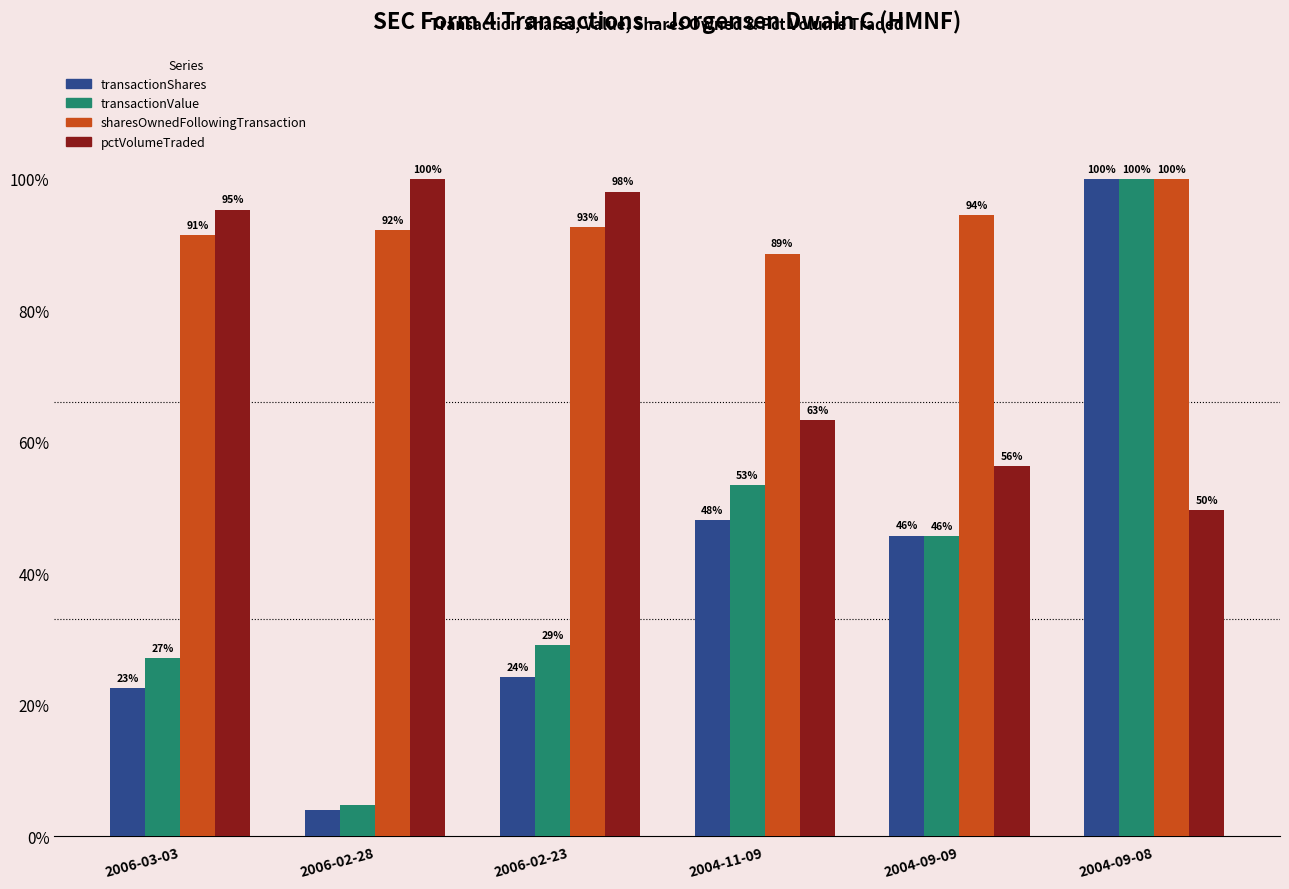

True or false: transactionValue has a value of 25.4 at 2004-11-09.

False